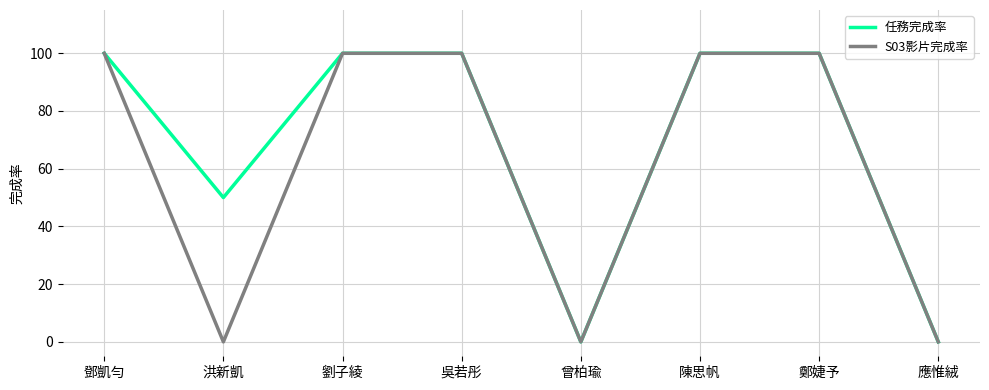

At which category does 任務完成率 reach its first local valley?

洪新凱